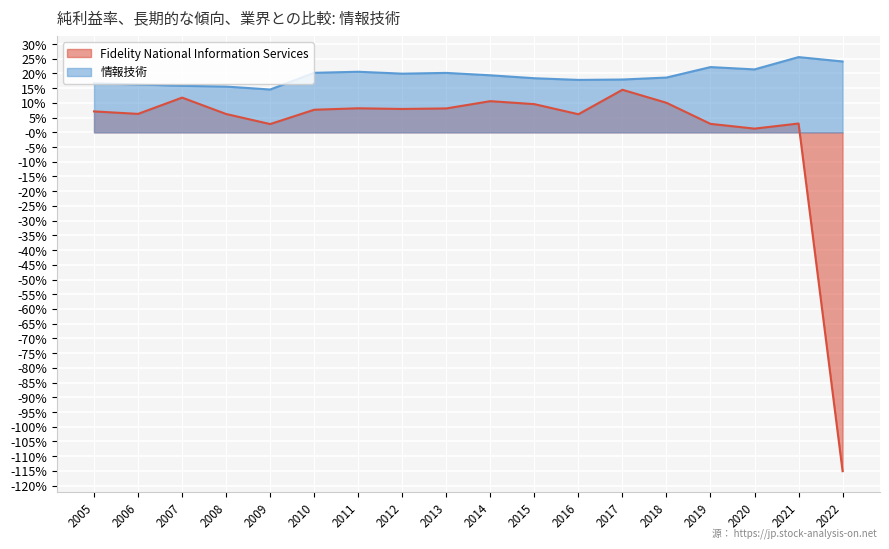

In Fidelity National Information Services, how many points are higher than both neighbors (excluding endpoints)?

5